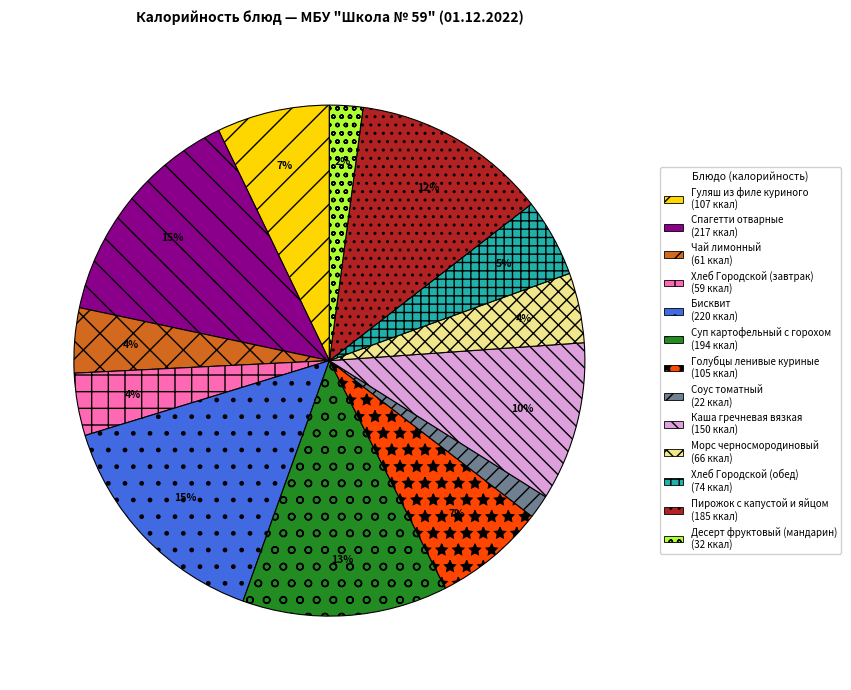

What is the smallest slice in the pie chart?

Соус томатный